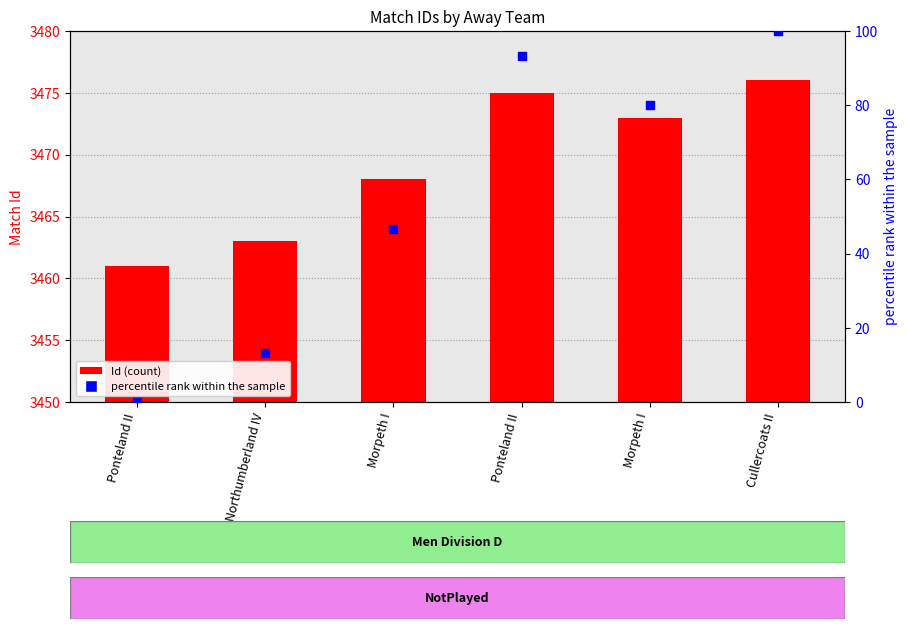

Which series has the largest Y range (max minus min)?

percentile rank within the sample